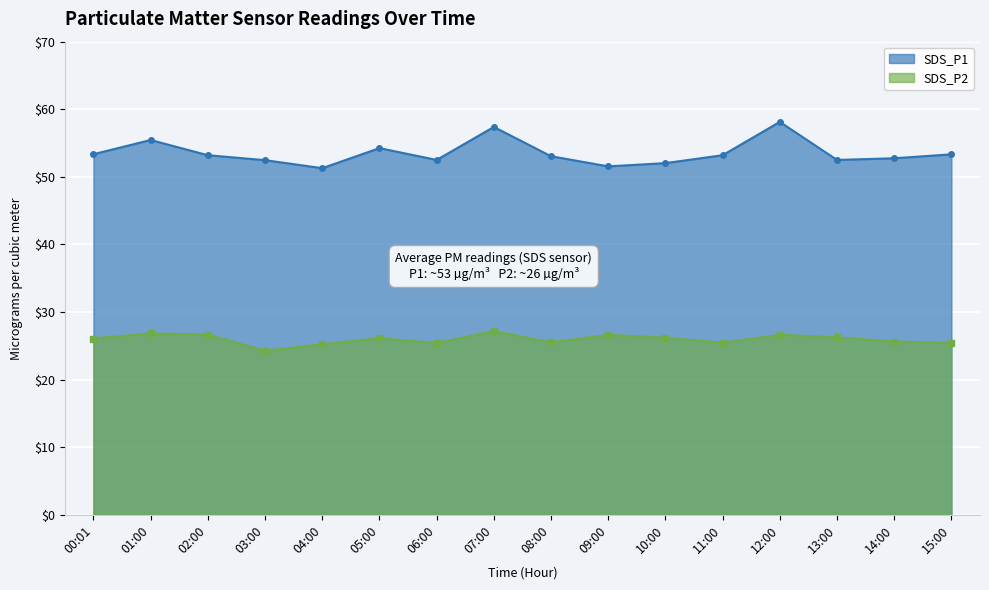

At which category does SDS_P2 reach its first local valley?

03:00